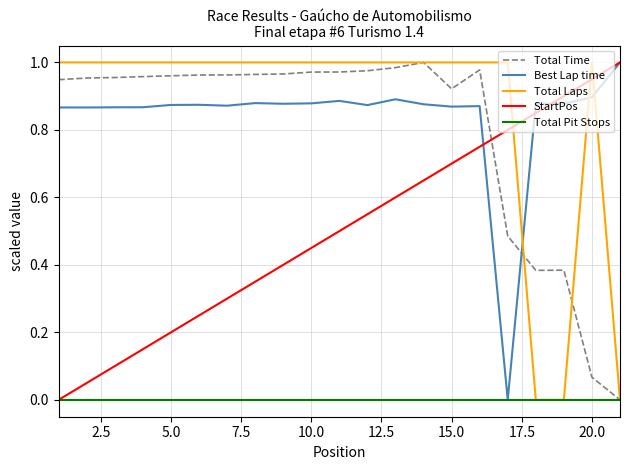

True or false: Best Lap time and Total Time cross at least once.

True